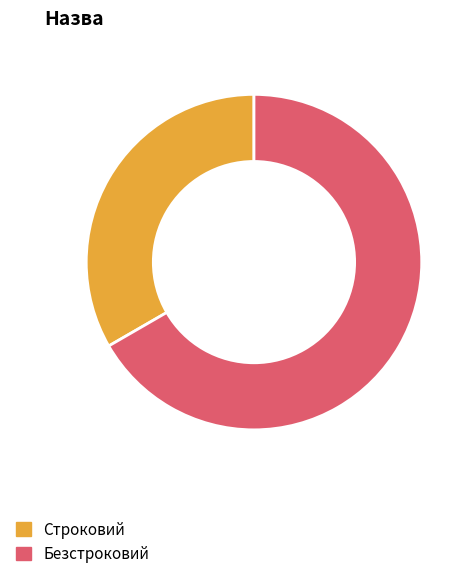

Is there a majority slice in this chart?

Yes